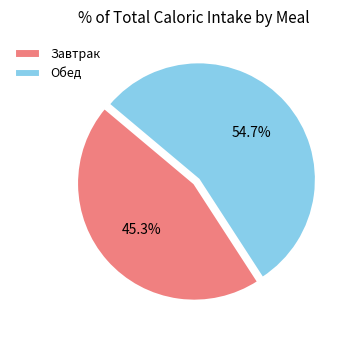

What is the largest slice in the pie chart?

Обед